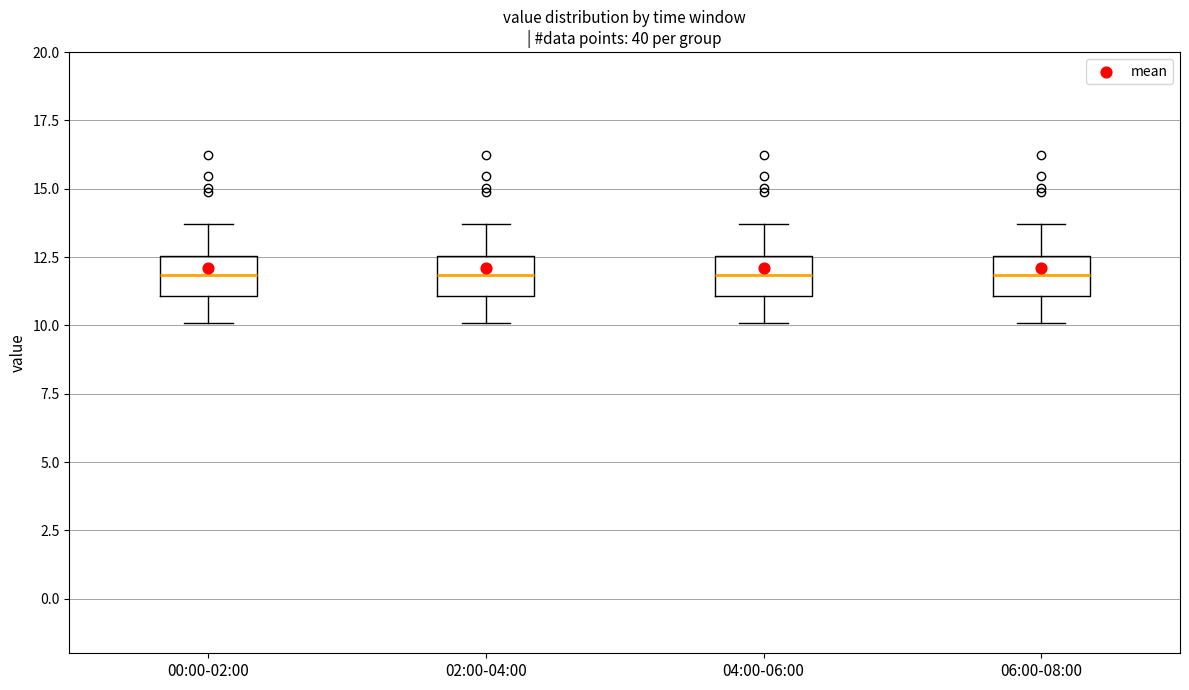

Where is the lower edge of the box for 00:00-02:00 on the y-axis? The values are not printed on the chart, so give them approximately, as read against the axis.

11.0